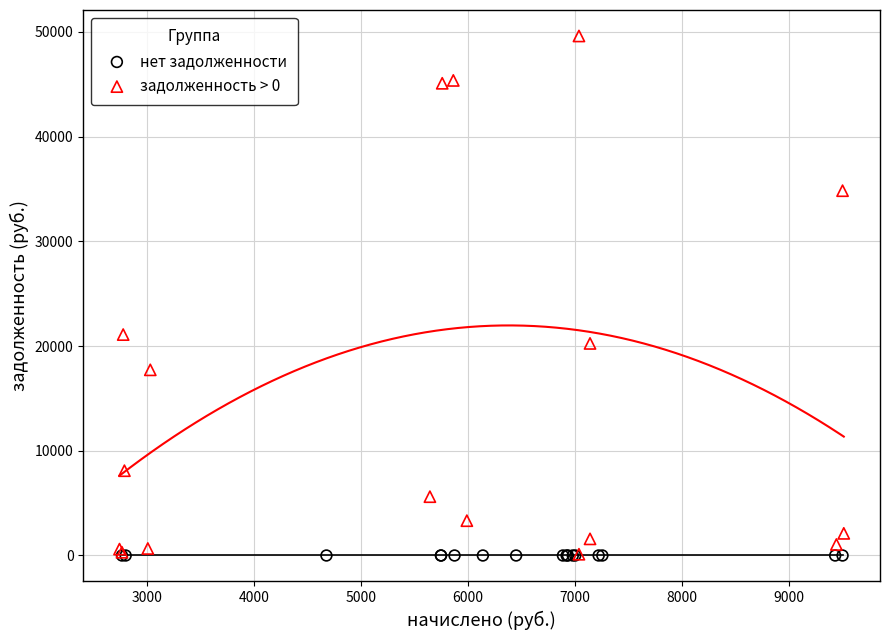

Which series contains the highest Y value?

задолженность > 0